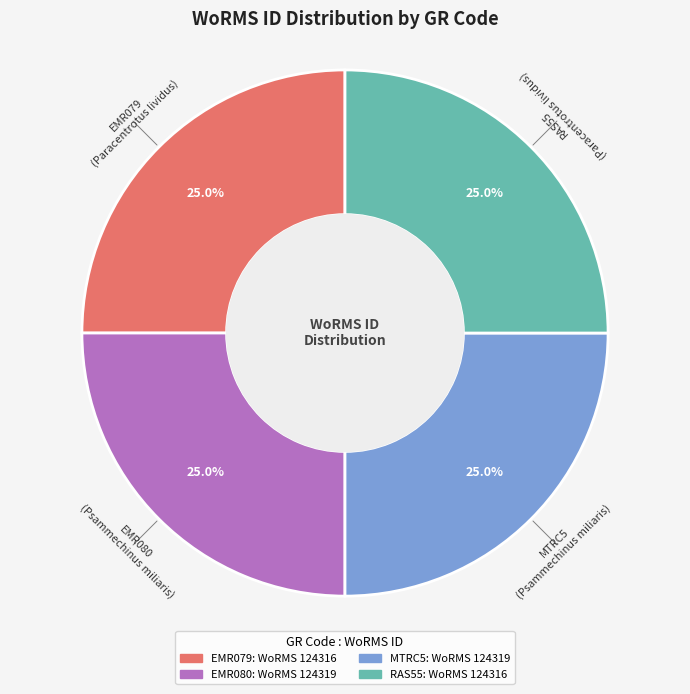

Is there a majority slice in this chart?

No